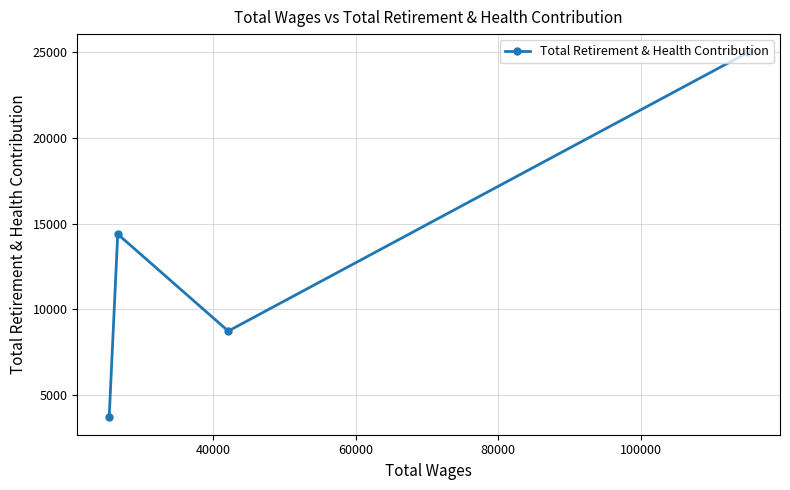

What is the difference between the maximum and minimum values?

21246